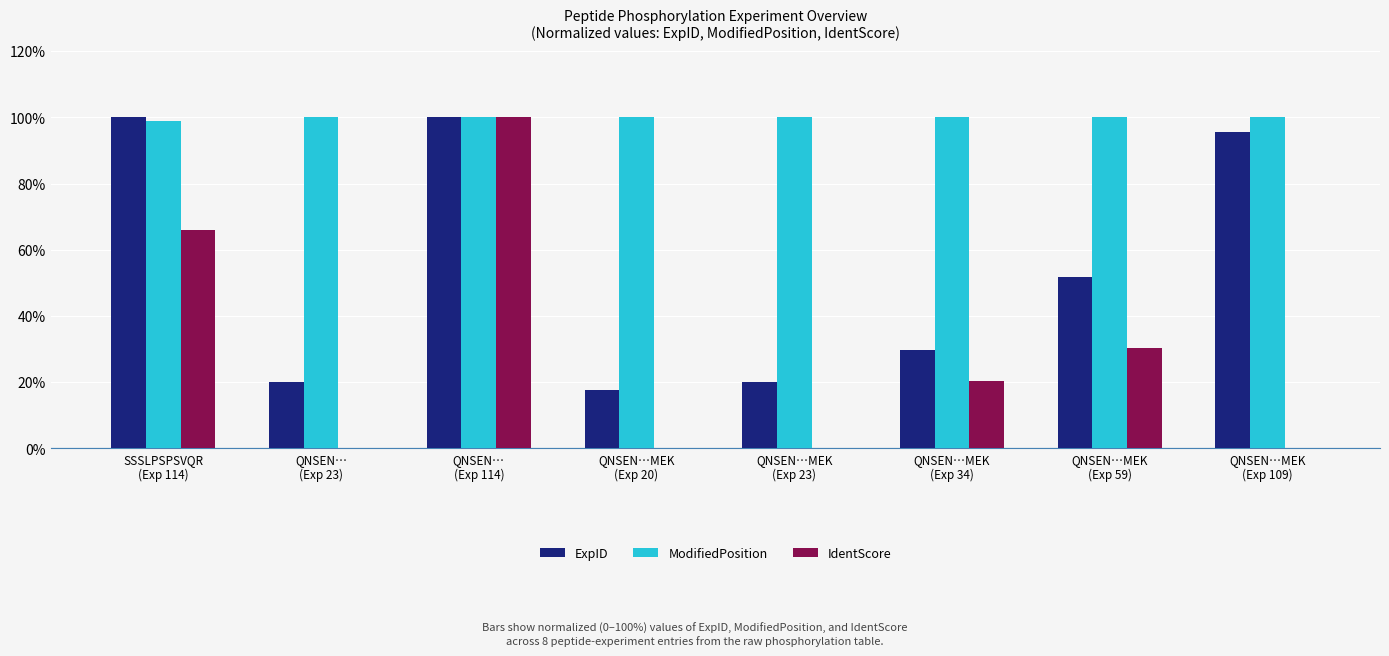

The IdentScore series shows 30.4 at QNSEN…MEK
(Exp 59). True or false?

True